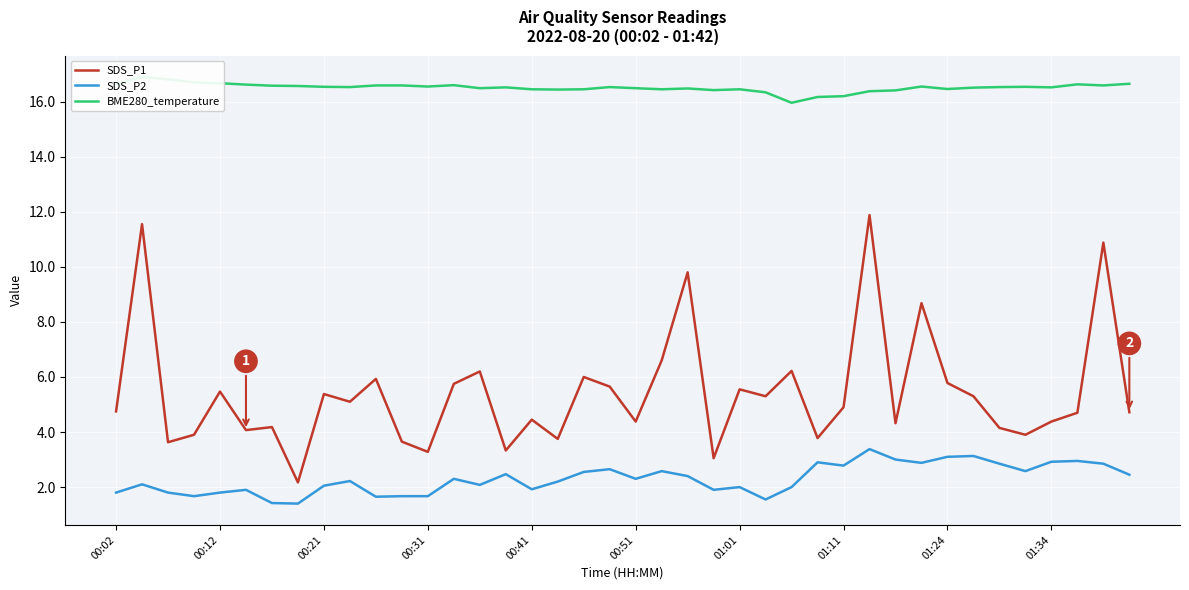

What is the greatest value displayed?

16.9